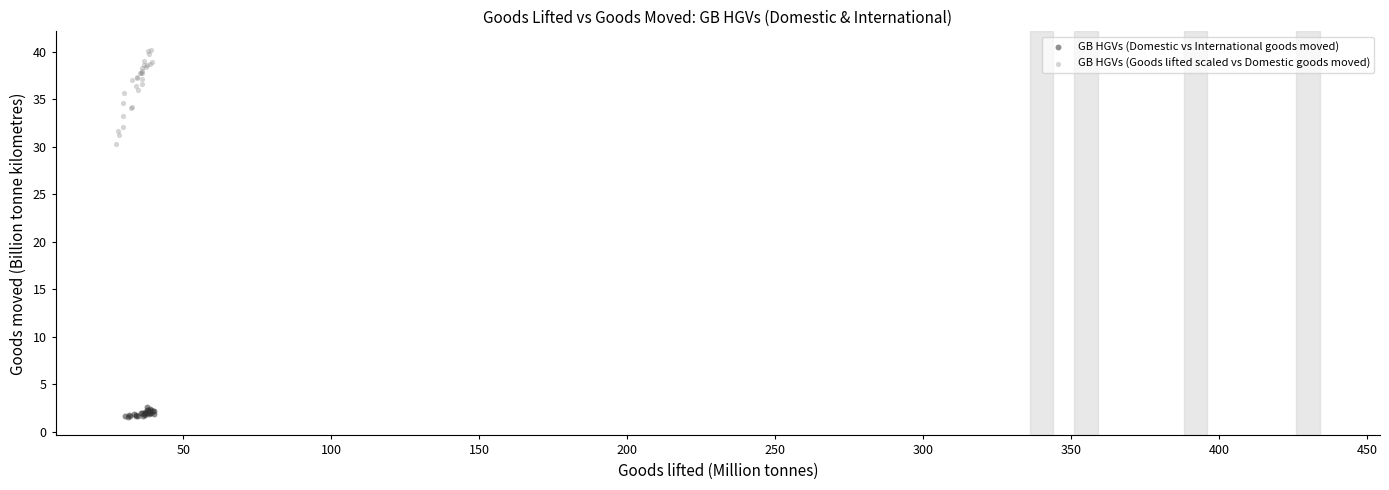

Which series has the largest Y range (max minus min)?

GB HGVs (Goods lifted scaled vs Domestic goods moved)